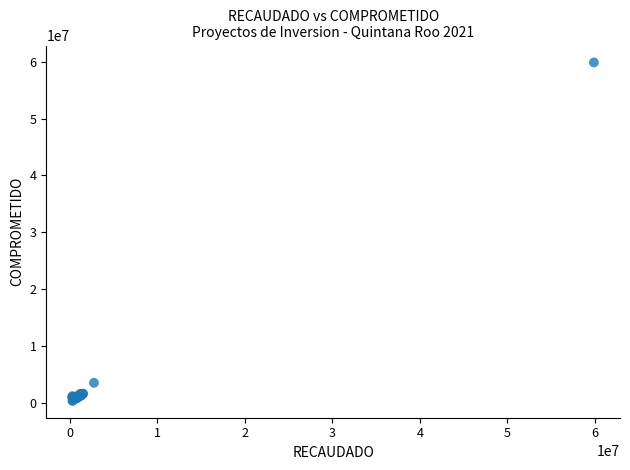

What Y value in the scatter plot is closest to 30112795?

3498167.9